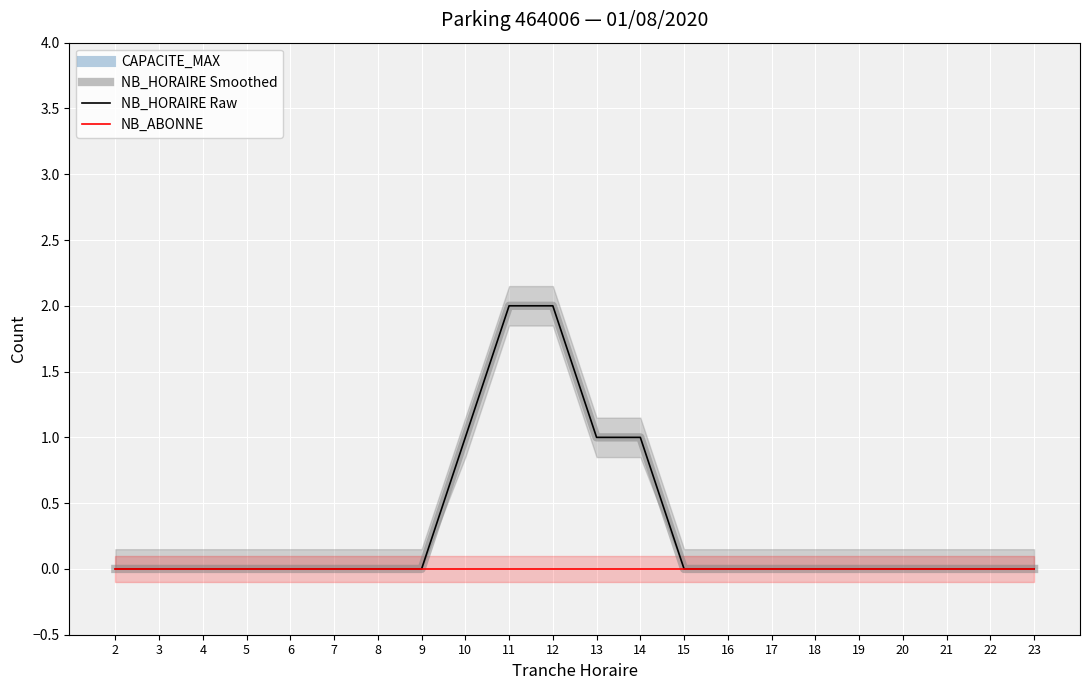

At which category does the chart reach its peak across all series?

2